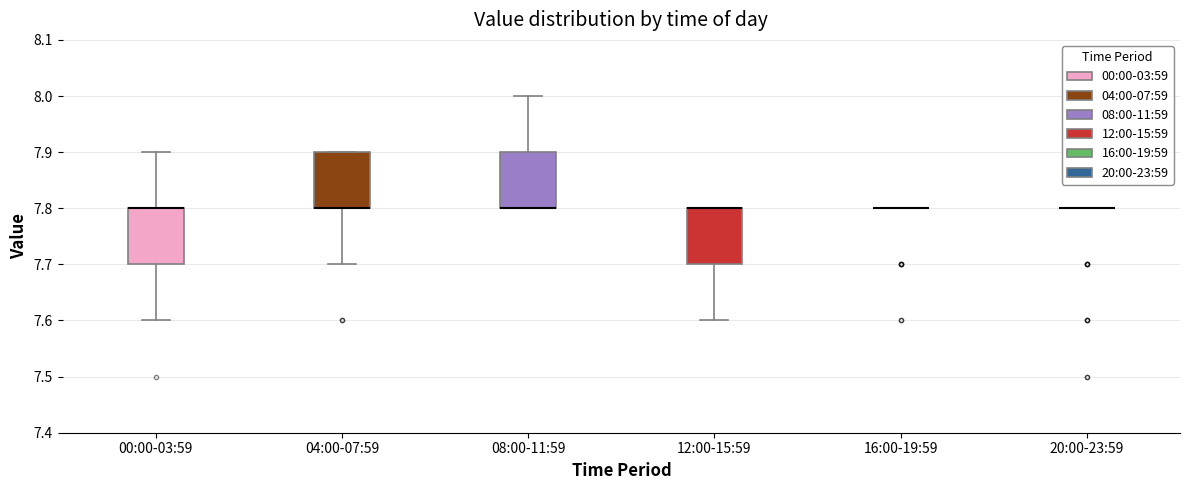

Where does the lower whisker of the box for 00:00-03:59 end on the y-axis? The values are not printed on the chart, so give them approximately, as read against the axis.

7.6